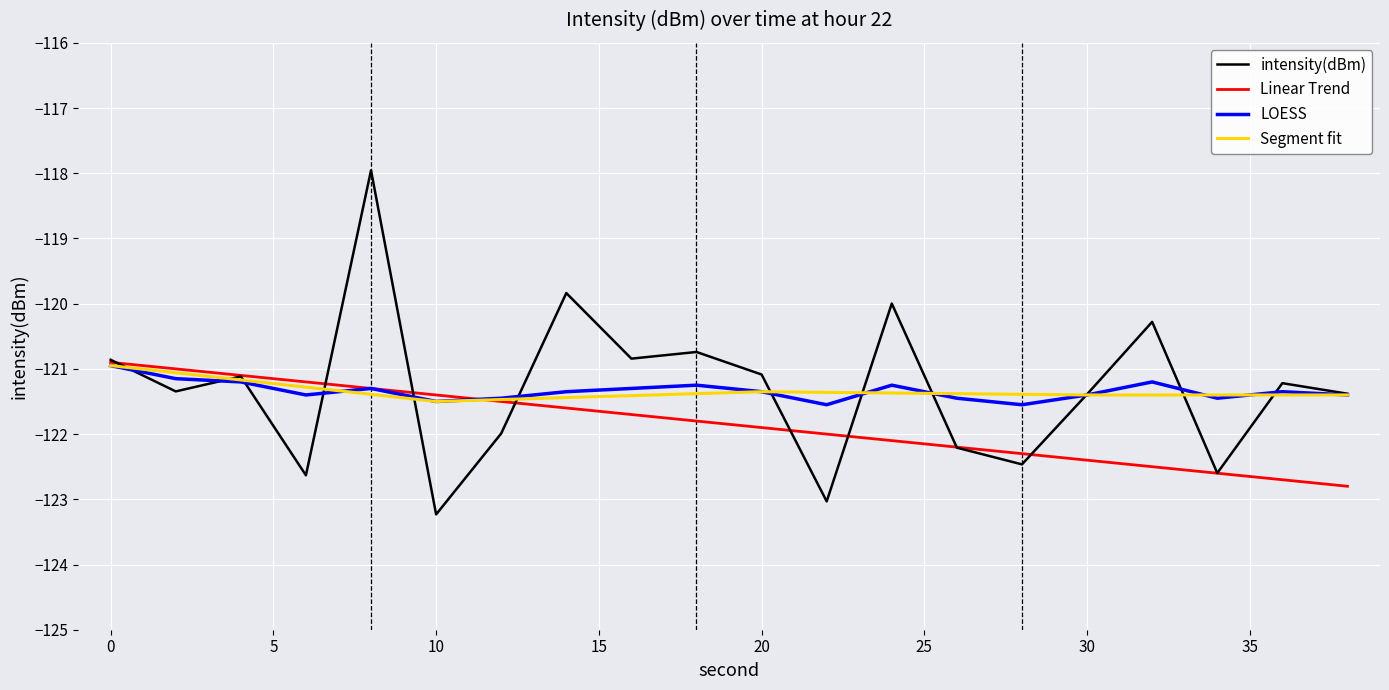

What is the spread (max minus min) of values at 16?

0.9